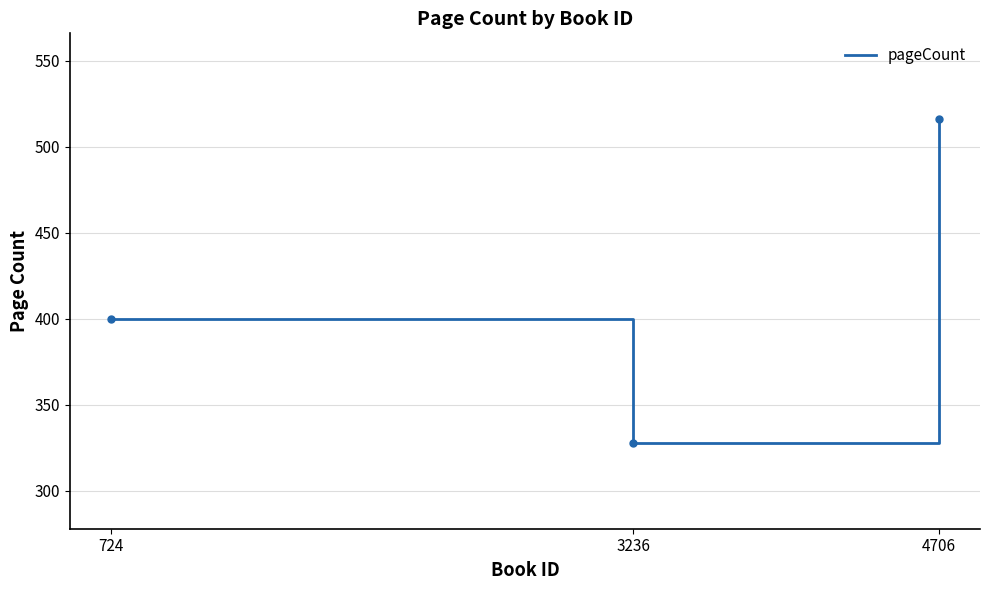

At which label is the value closest to 422?

724